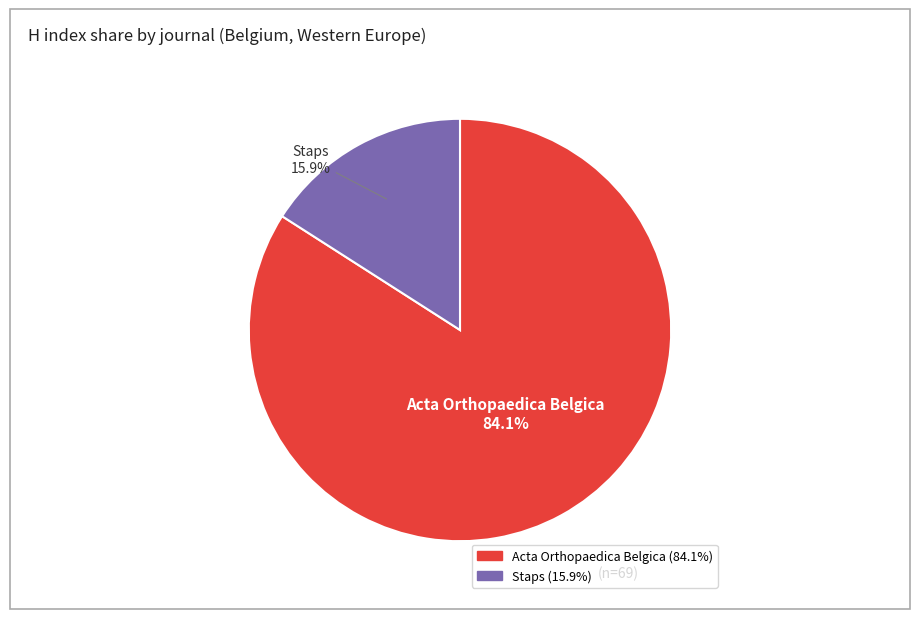

What is the ratio of the value at Staps to the value at Acta Orthopaedica Belgica?

0.2